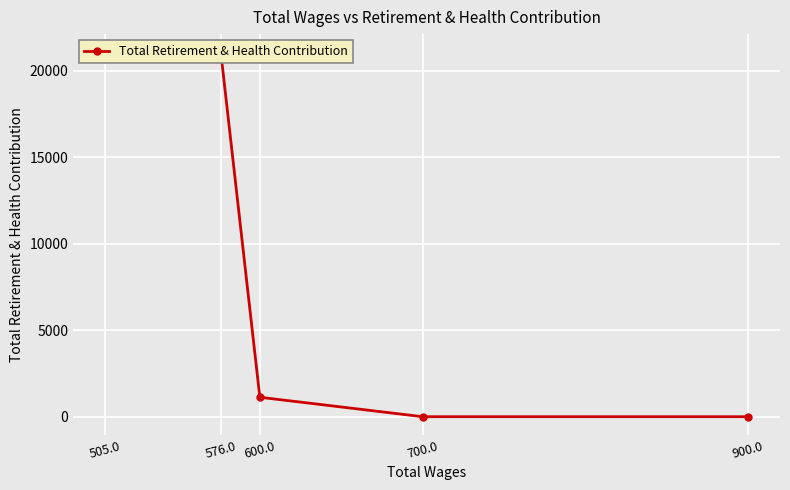

Which has a higher value, 576.0 or 600.0?

576.0